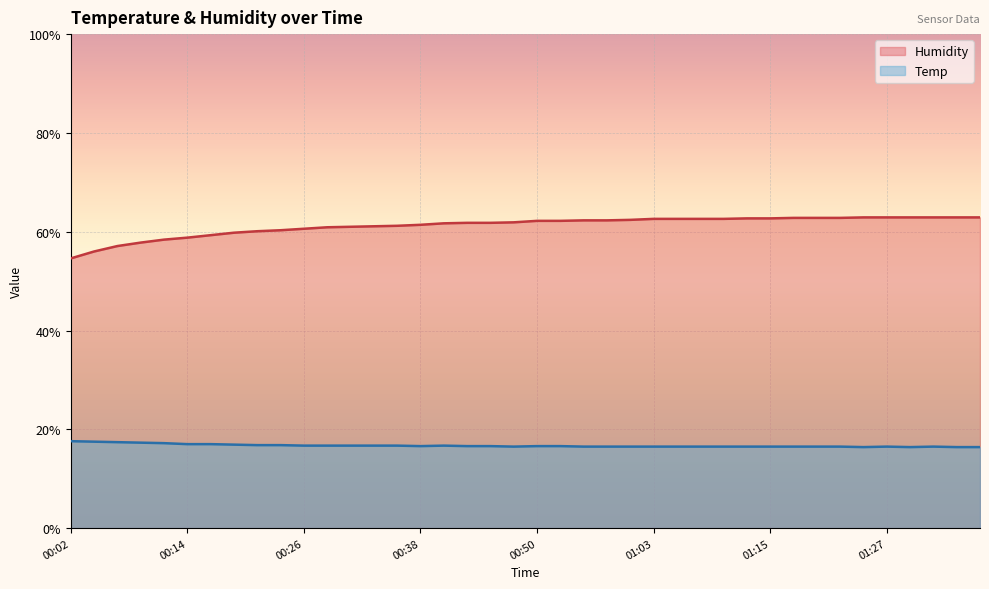

How many lines are shown in the chart?

2